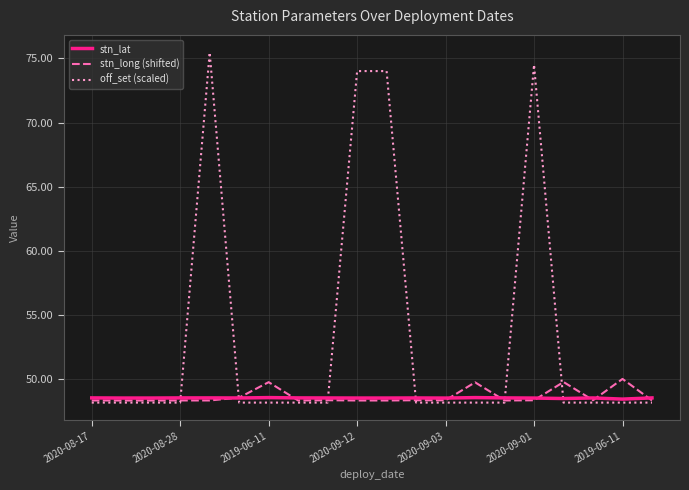

Does the chart have visible grid lines?

Yes